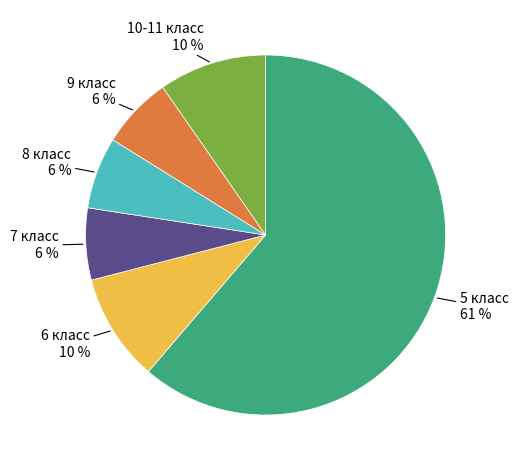

How many slices are in this pie chart?

6